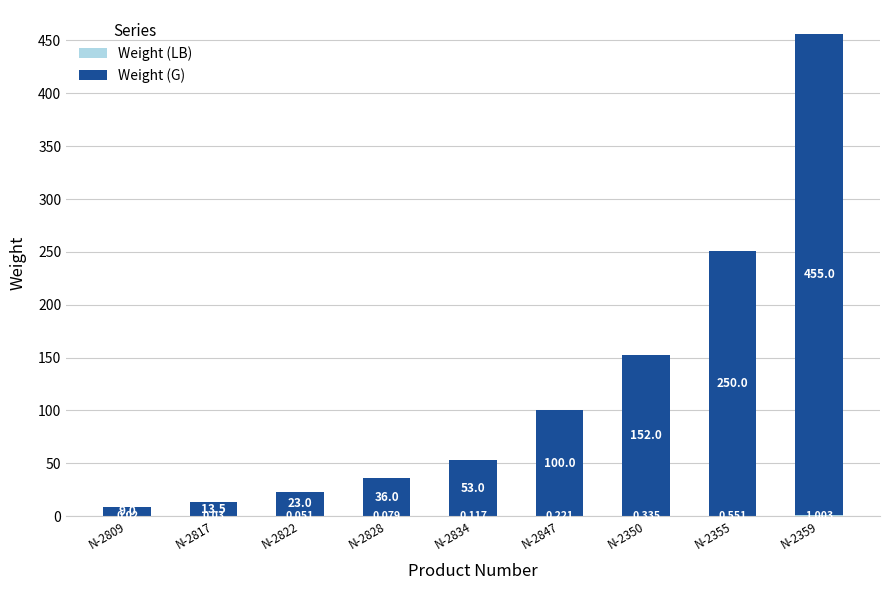

How many data points does each series have?

9